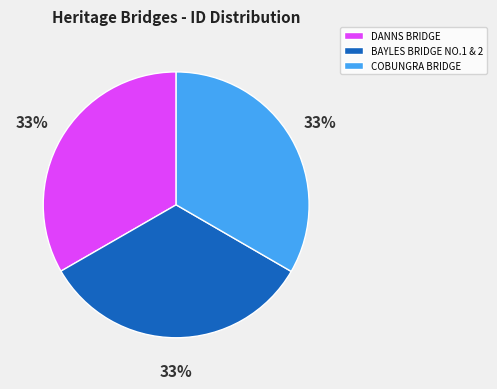

What percentage is the DANNS BRIDGE slice, to the nearest percent?

33%